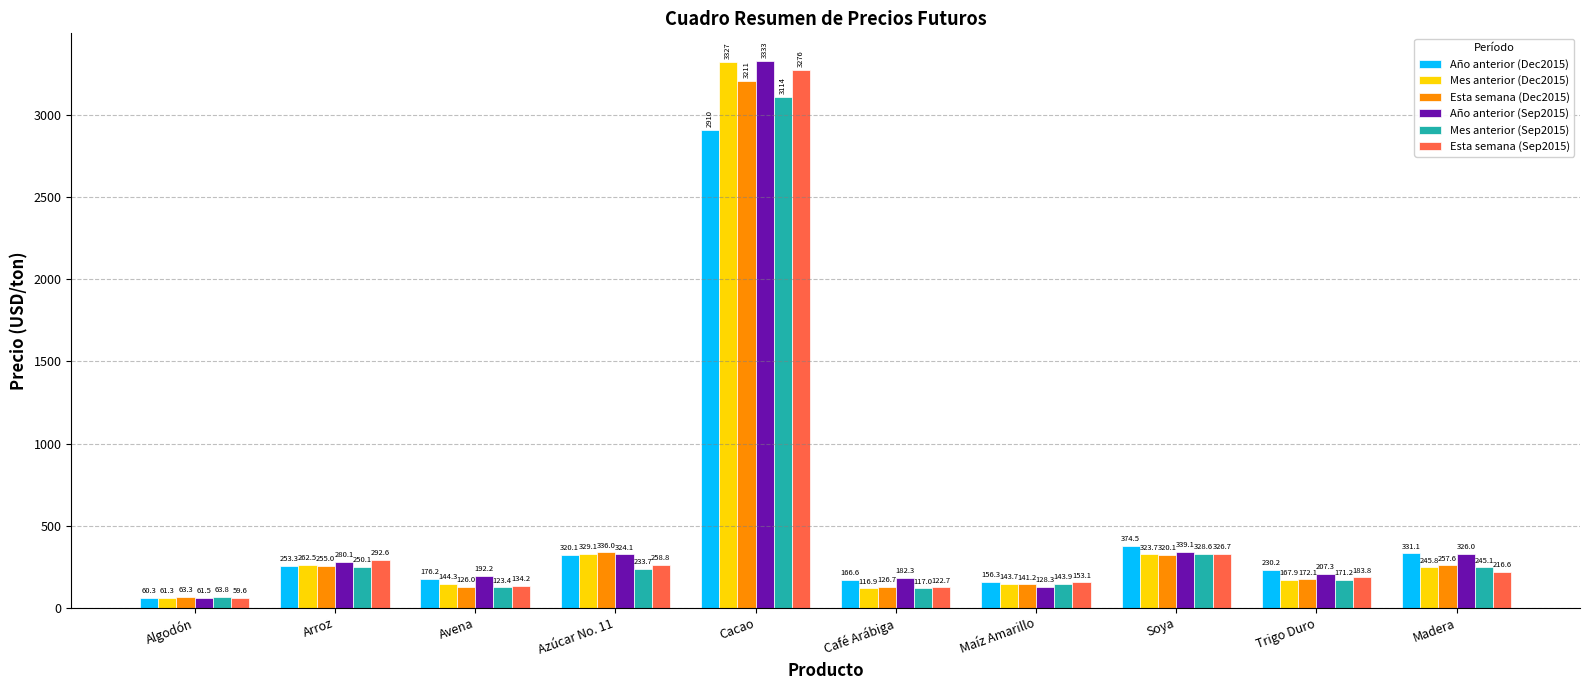

What is the label of the 2nd bar from the left?

Arroz